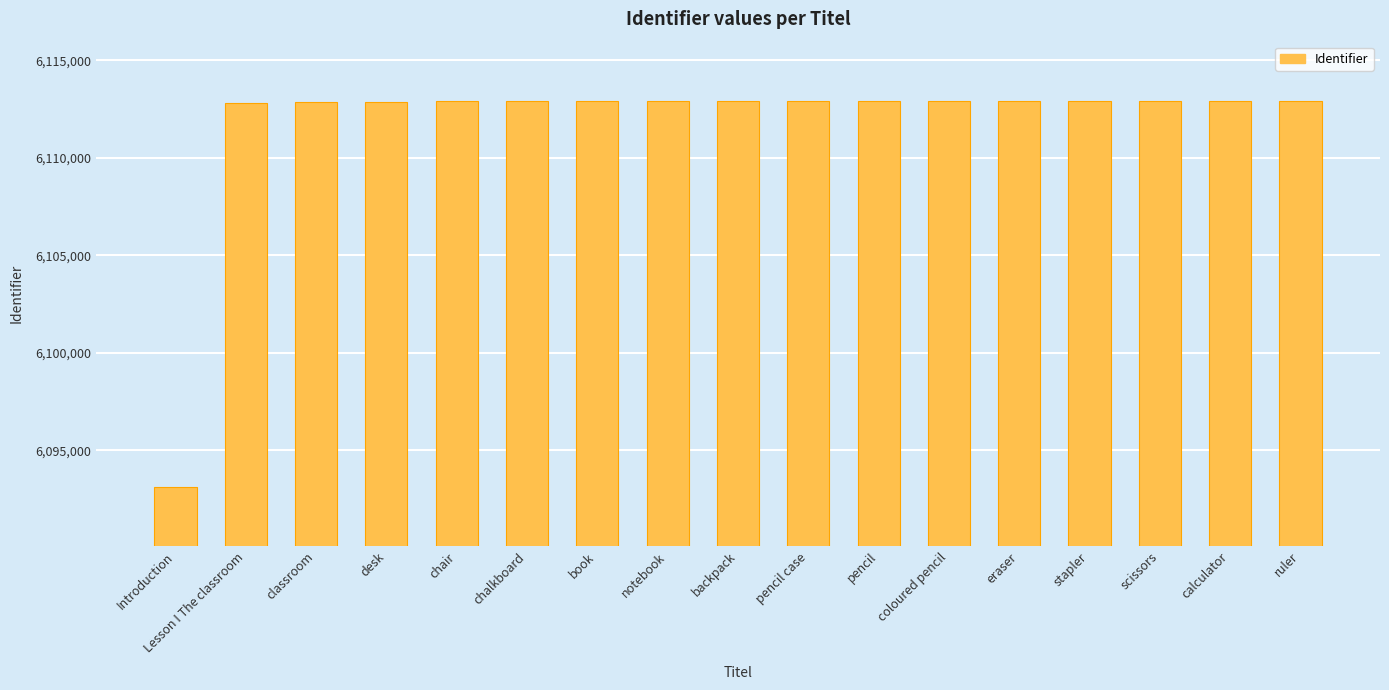

At which label is the value closest to 6103016?

Lesson I The classroom